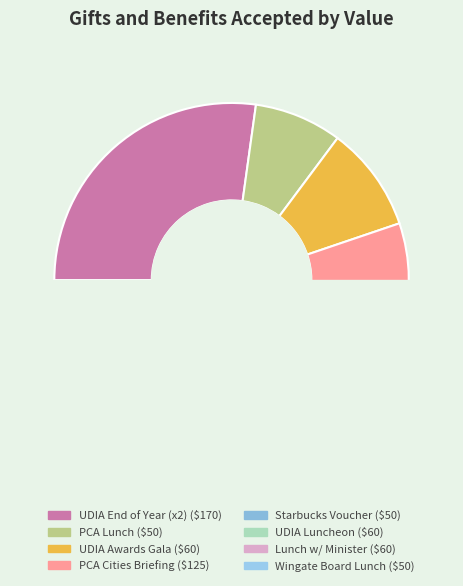

Rank the categories by value from lowest to highest.

Invitation to PCA lunch on regional growth, Starbucks Coffee Voucher, Board lunch with Wingate Financial Services, UDIA Awards for Excellence Gala Ceremony, Luncheon meeting hosted by UDIA, Invitation to lunch with the Minister, PCA Precincts and Cities Outlook Briefing, UDIA End of Year Celebration